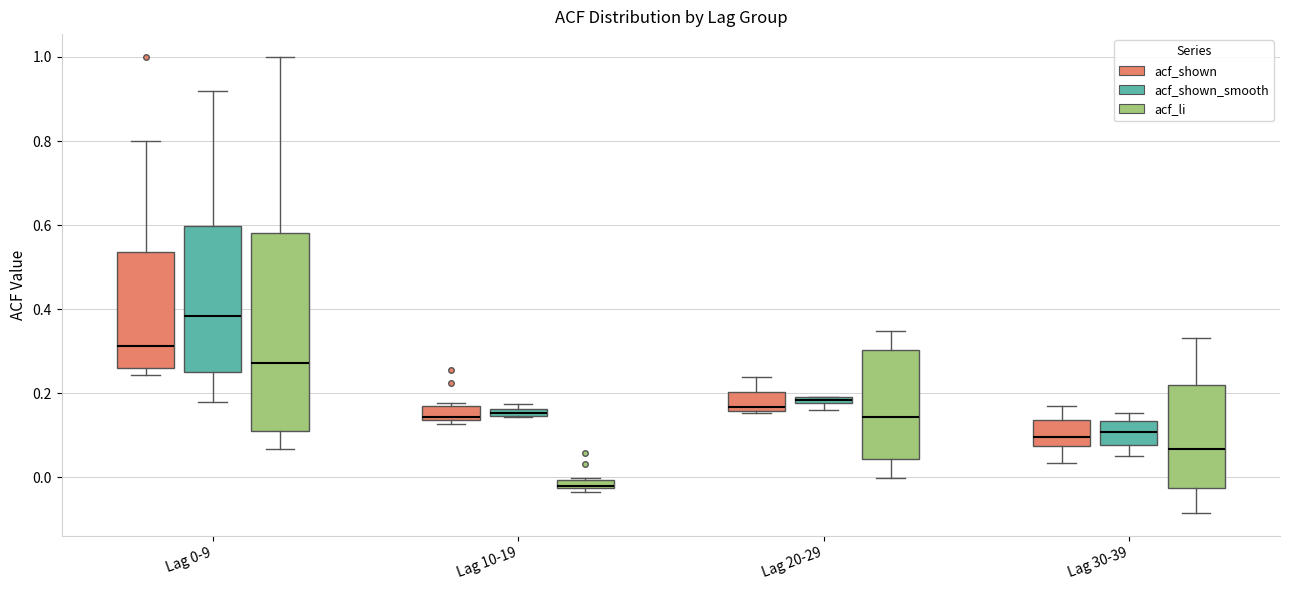

Where is the upper edge of the box for Lag 0-9 (acf_li) on the y-axis? The values are not printed on the chart, so give them approximately, as read against the axis.

0.58